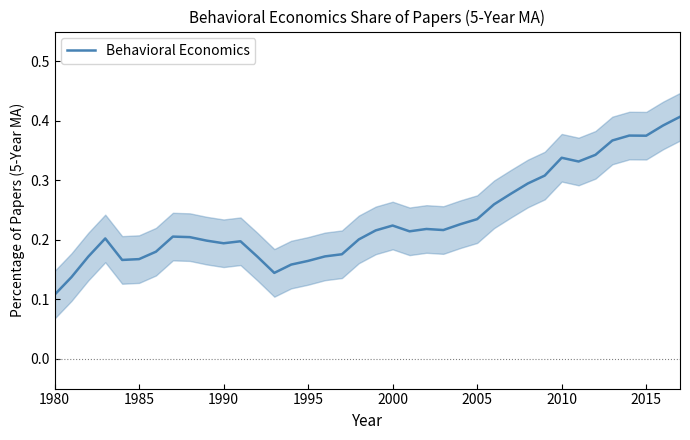

What is the difference between the second highest and second lowest values?

0.3